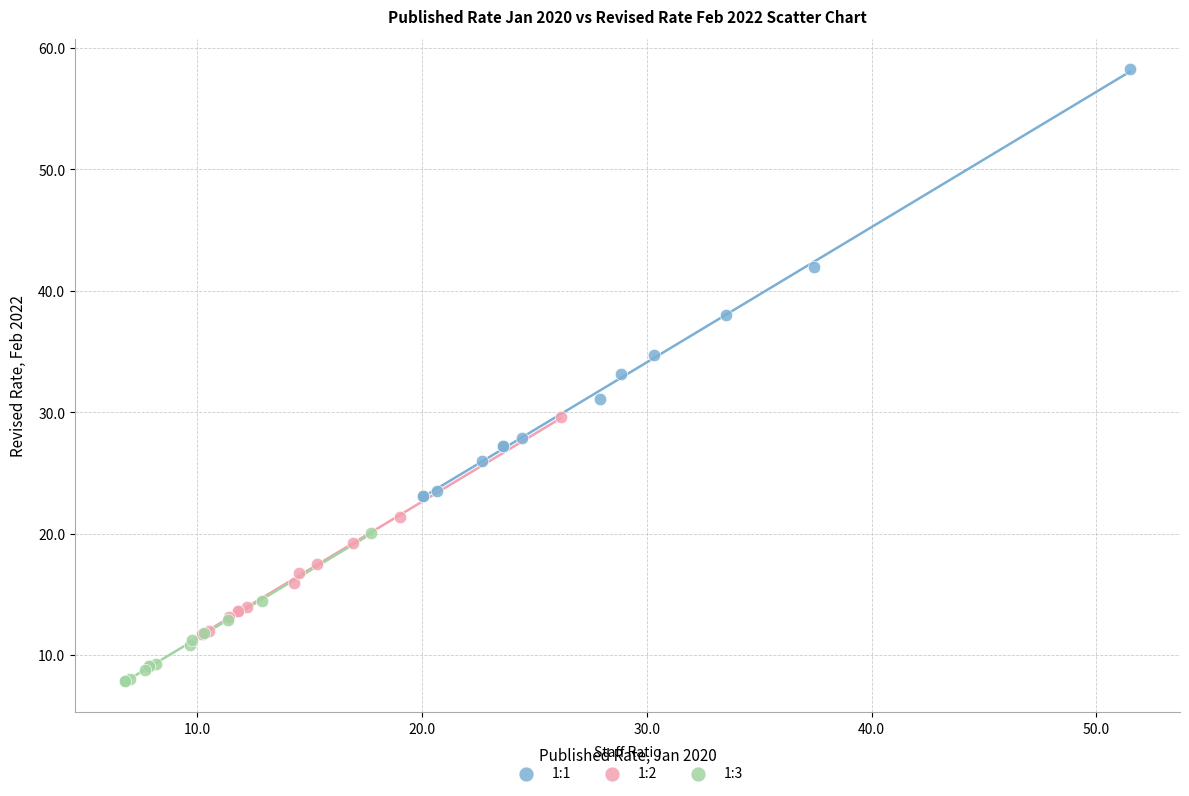

Which series contains the lowest Y value?

1:3